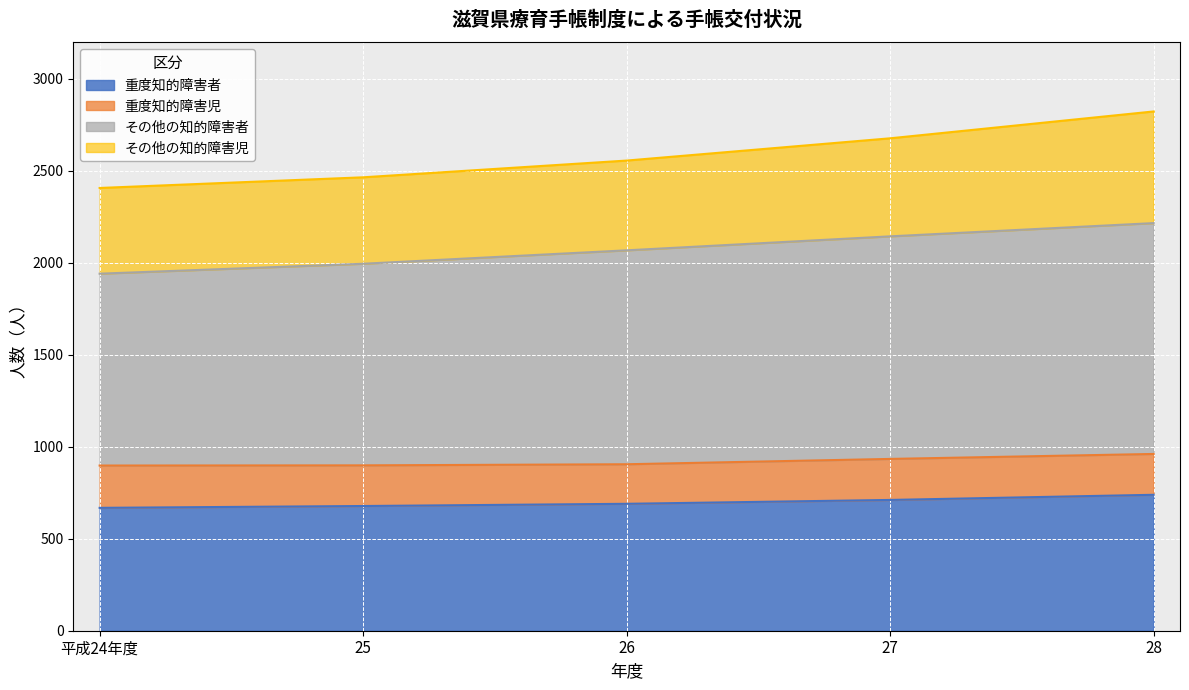

What is the minimum value for 重度知的障害者?

668